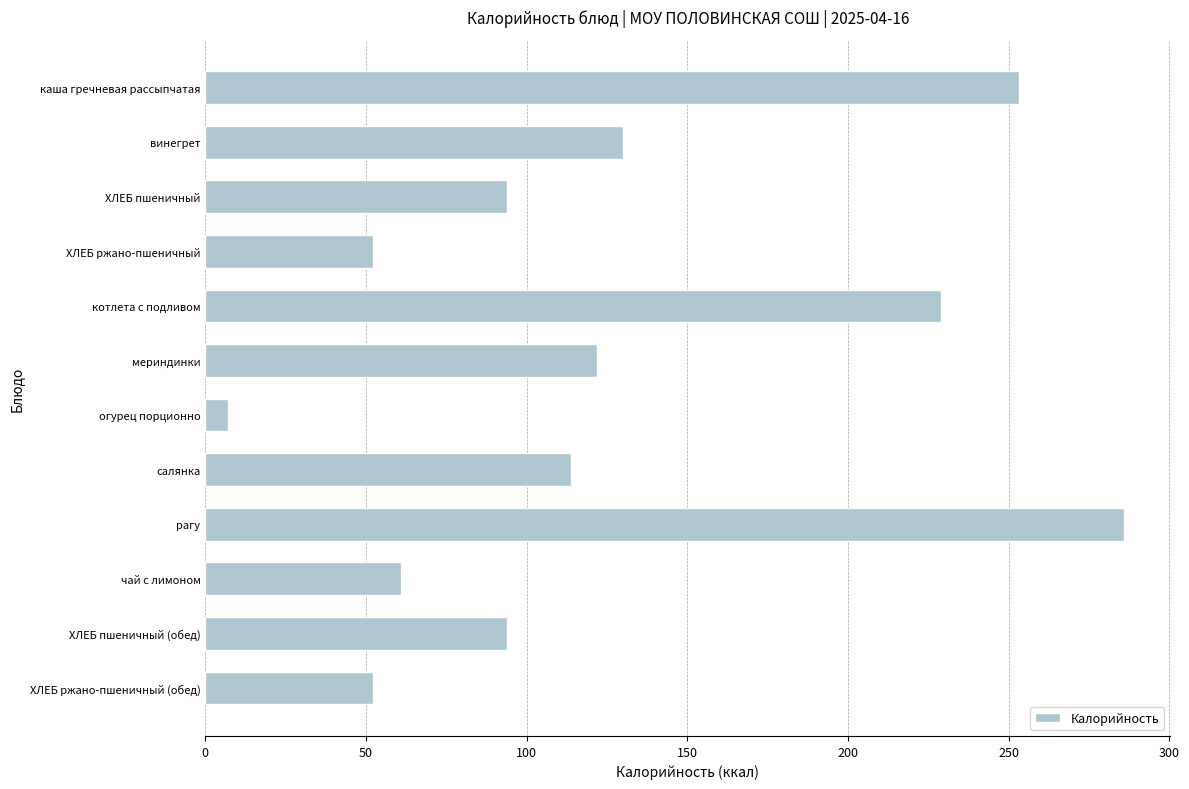

Reading top to bottom, transcribe all the data shown in this chart.

каша гречневая рассыпчатая=253.1	винегрет=130.0	ХЛЕБ пшеничный=94.0	ХЛЕБ ржано-пшеничный=52.2	котлета с подливом=228.8	мериндинки=122.0	огурец порционно=7.0	салянка=113.8	рагу=286.0	чай с лимоном=61.0	ХЛЕБ пшеничный (обед)=94.0	ХЛЕБ ржано-пшеничный (обед)=52.2